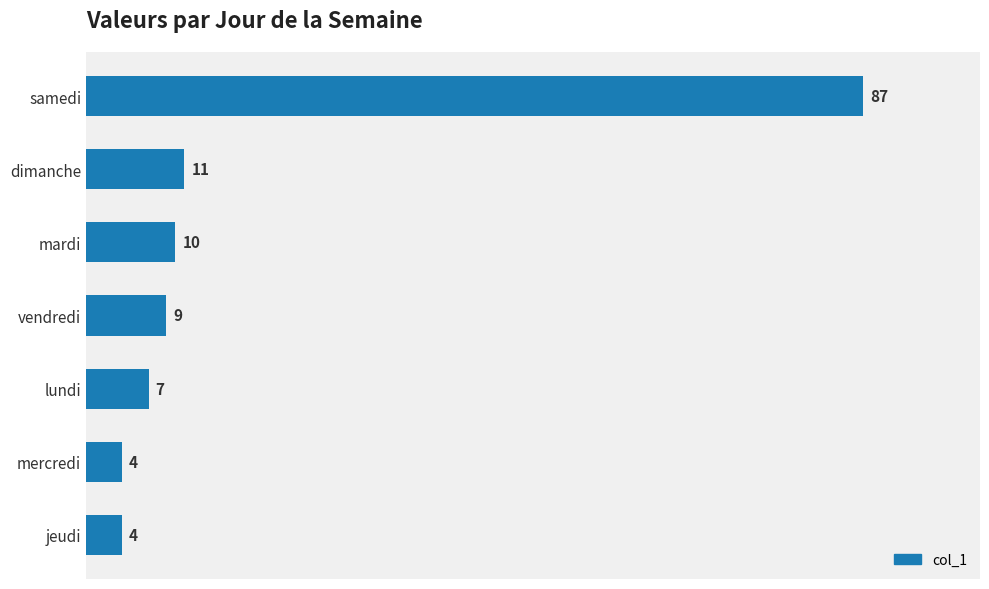

What is the greatest value displayed?

87